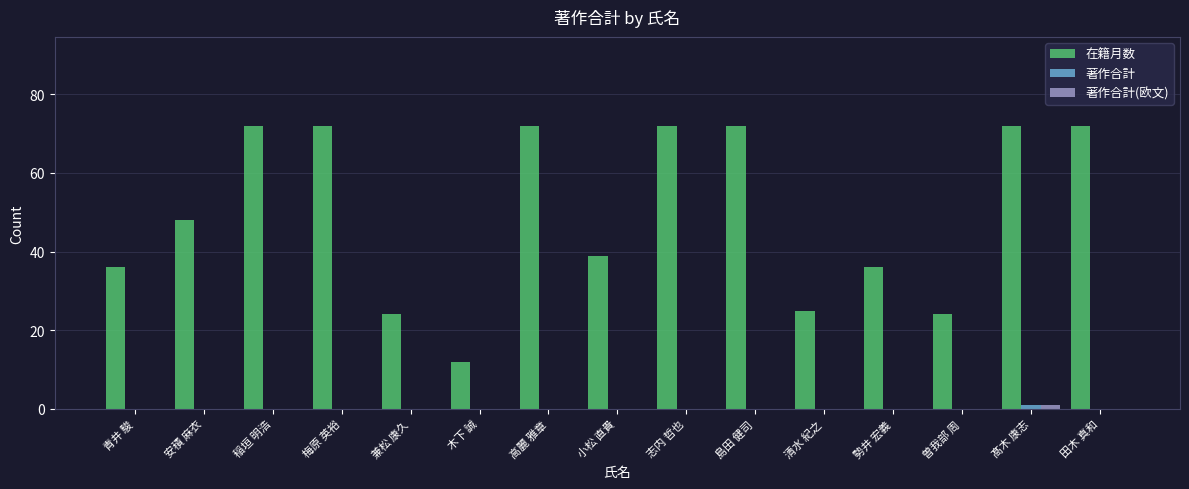

What is the greatest value displayed?

72